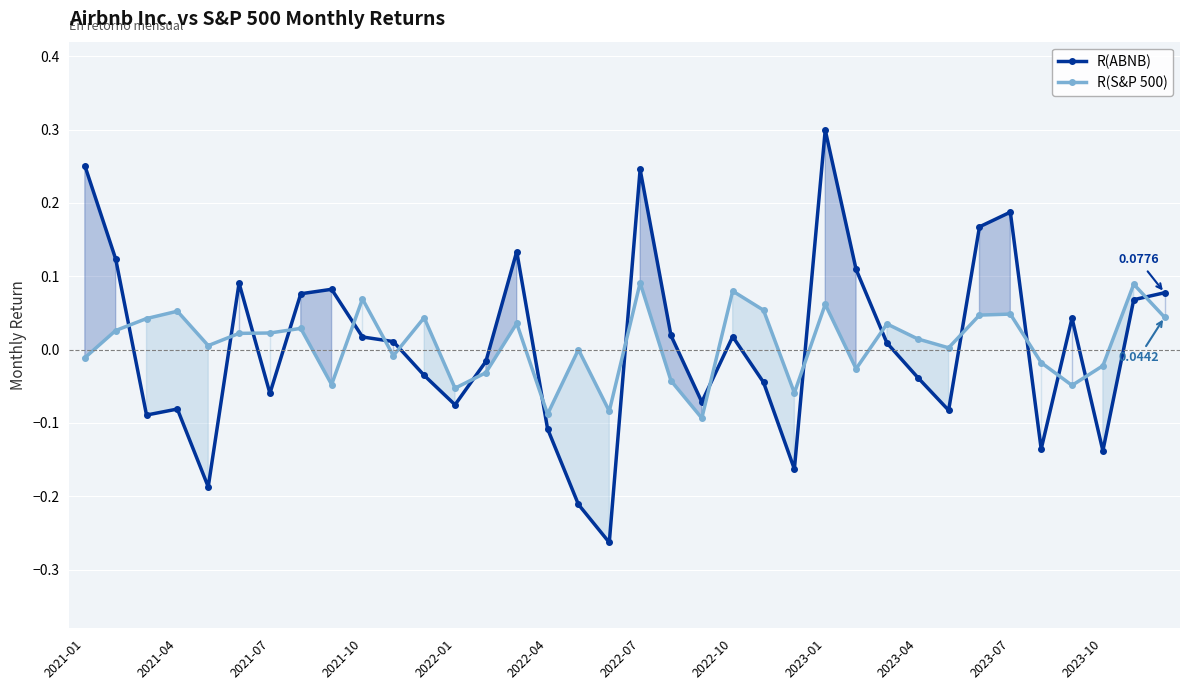

How many lines are shown in the chart?

2